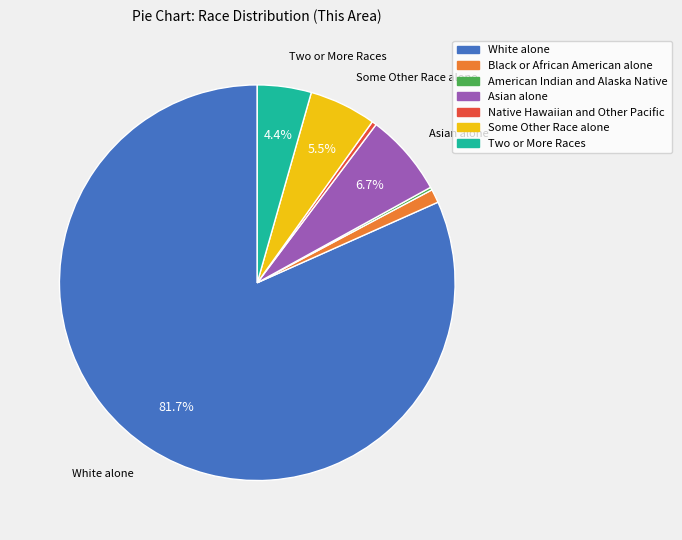

Combined, do Asian alone and White alone account for over 50%?

Yes